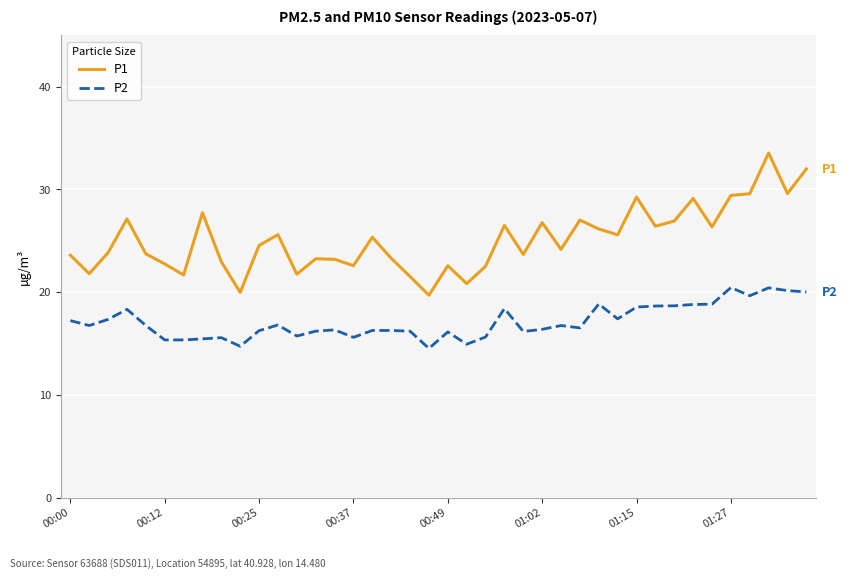

Which series has the largest total across all categories?

P1